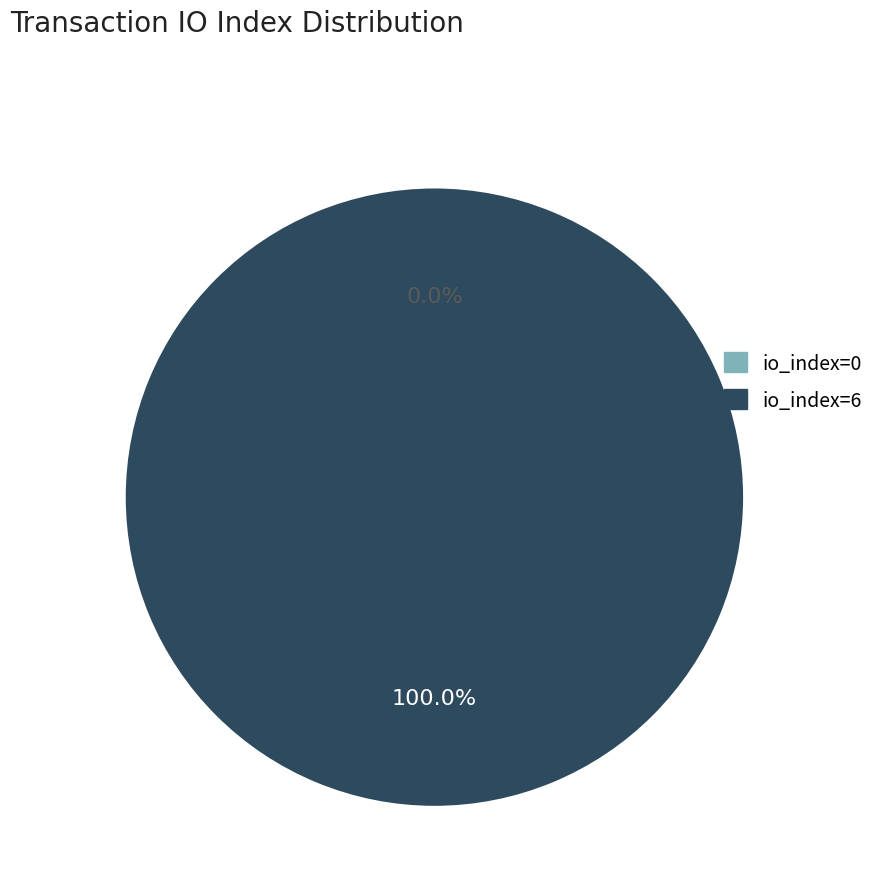

Is there a majority slice in this chart?

Yes